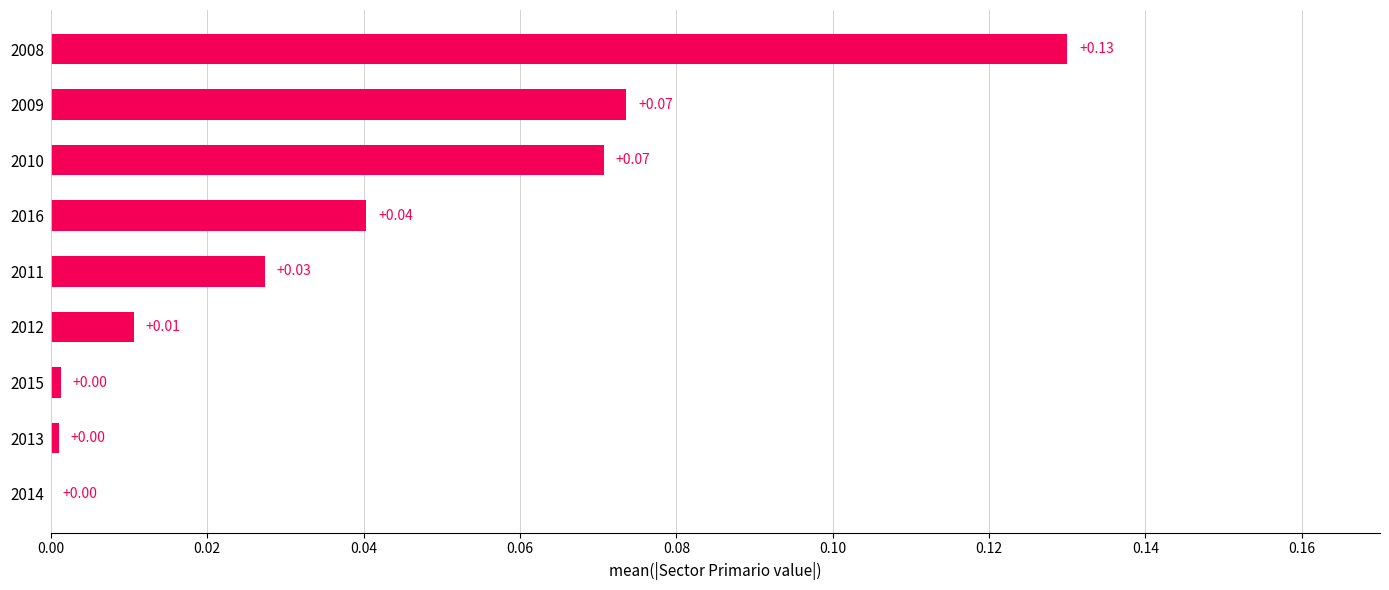

What is the sum of all values?

0.4